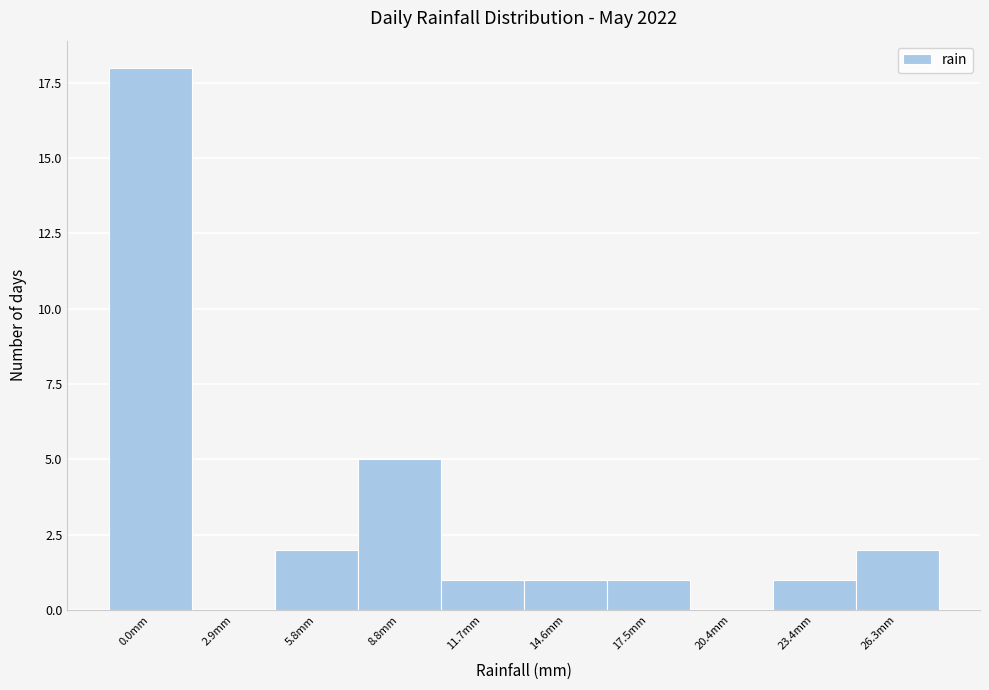

Reading right to left, what are all the values shown in this chart?

26.3mm=2	23.4mm=1	20.4mm=0	17.5mm=1	14.6mm=1	11.7mm=1	8.8mm=5	5.8mm=2	2.9mm=0	0.0mm=18